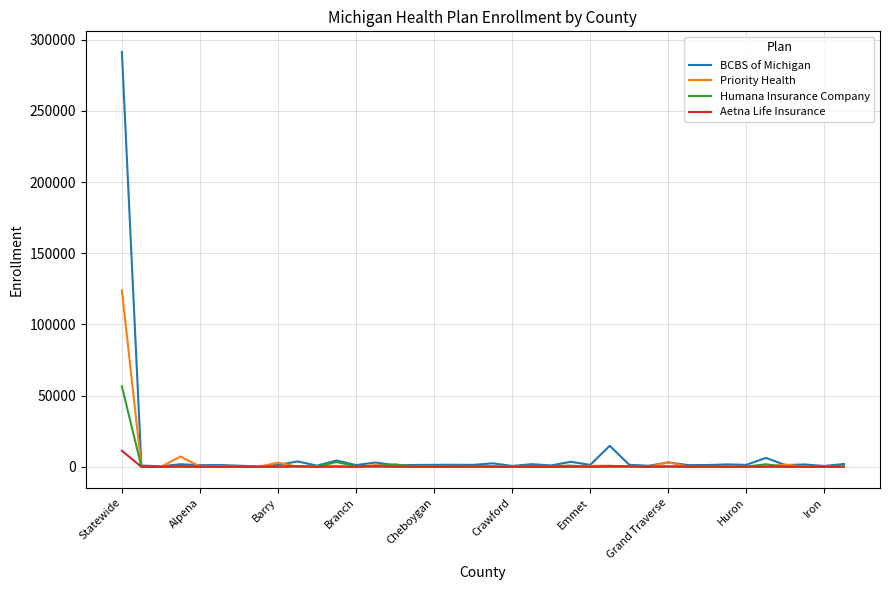

Which series has the largest range (max minus min)?

BCBS of Michigan